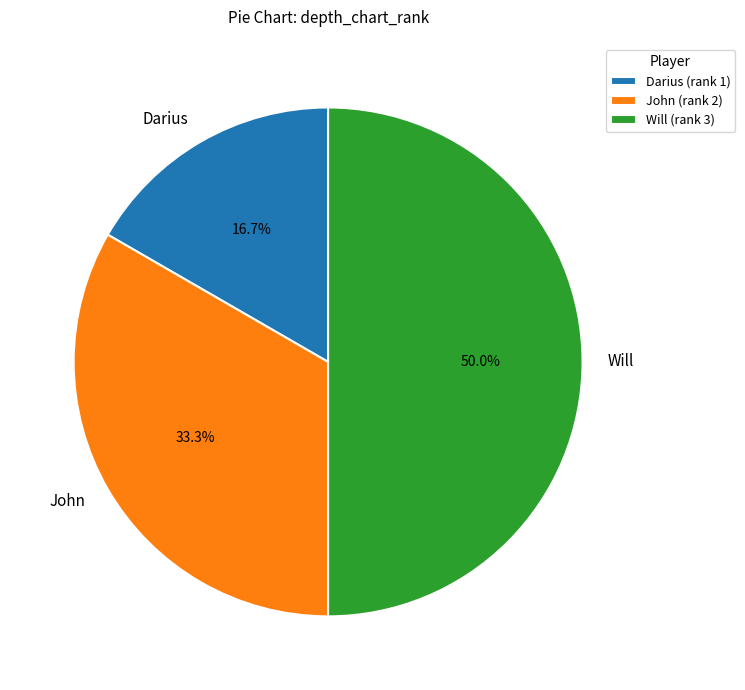

To the nearest percent, what portion does Will represent?

50%